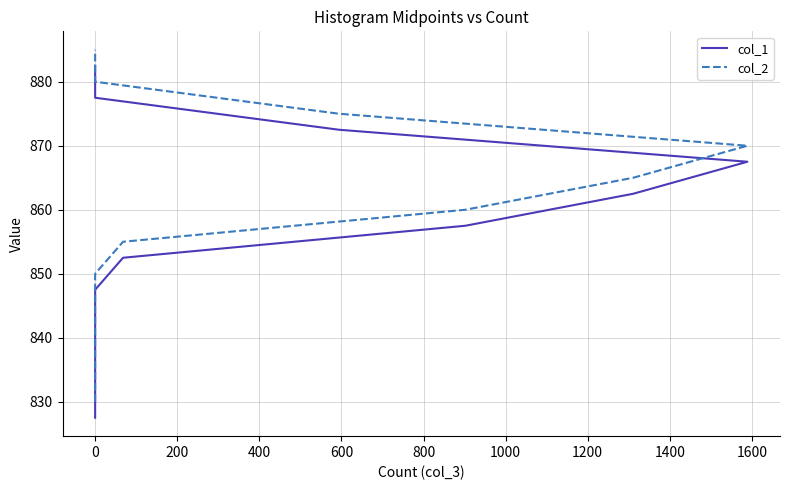

Is it true that col_1 equals 483.2 at 0?

False